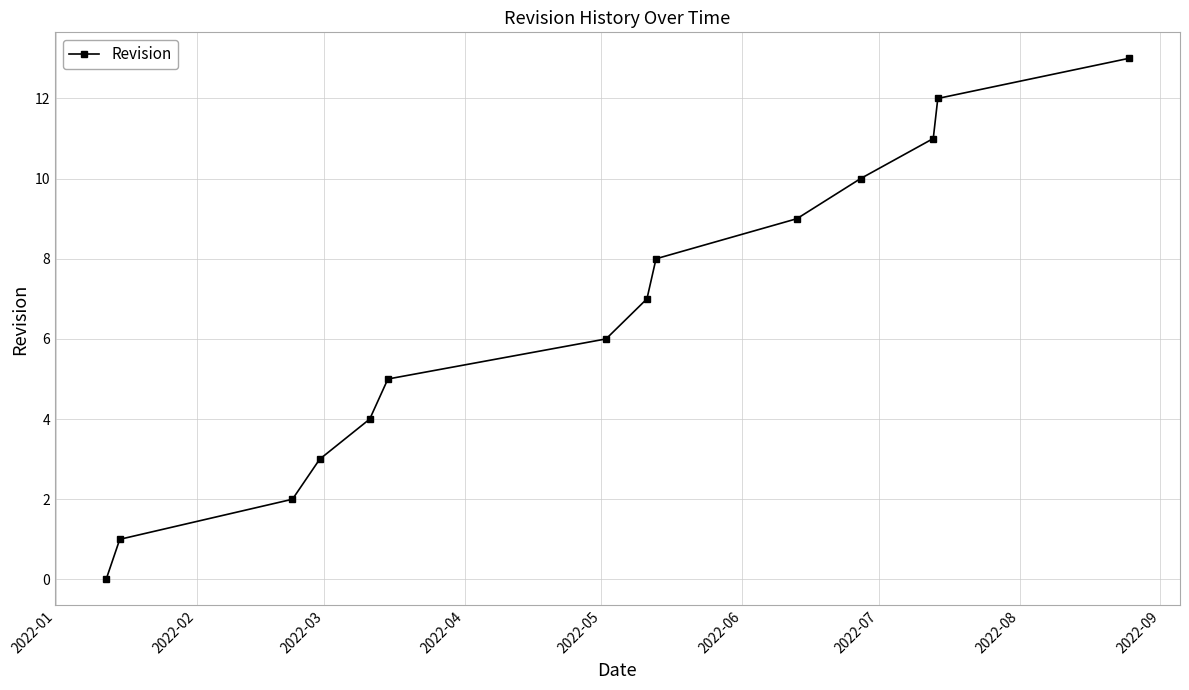

What is the difference between the maximum and minimum values?

13